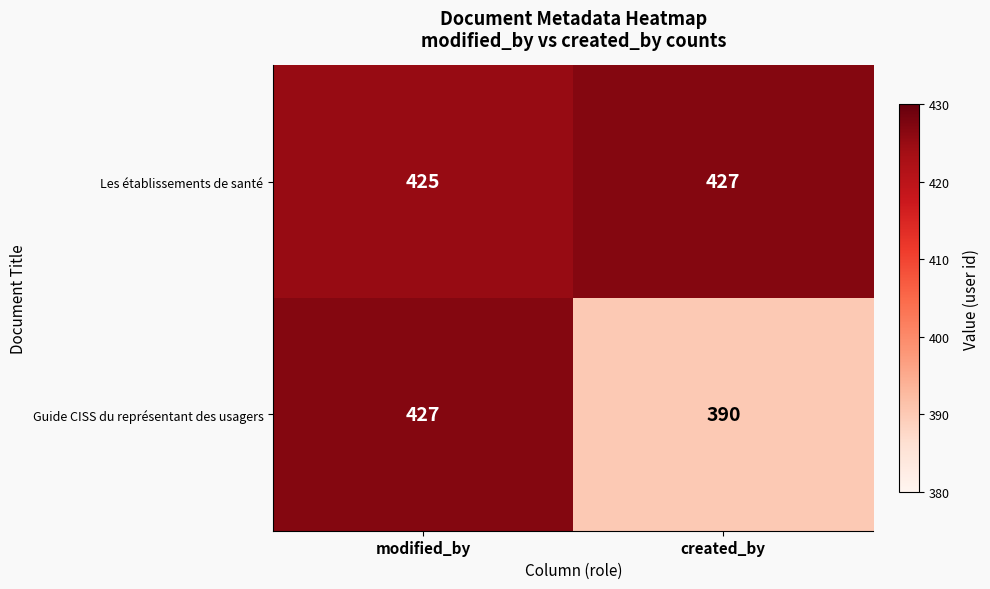

What is the greatest value displayed?

427